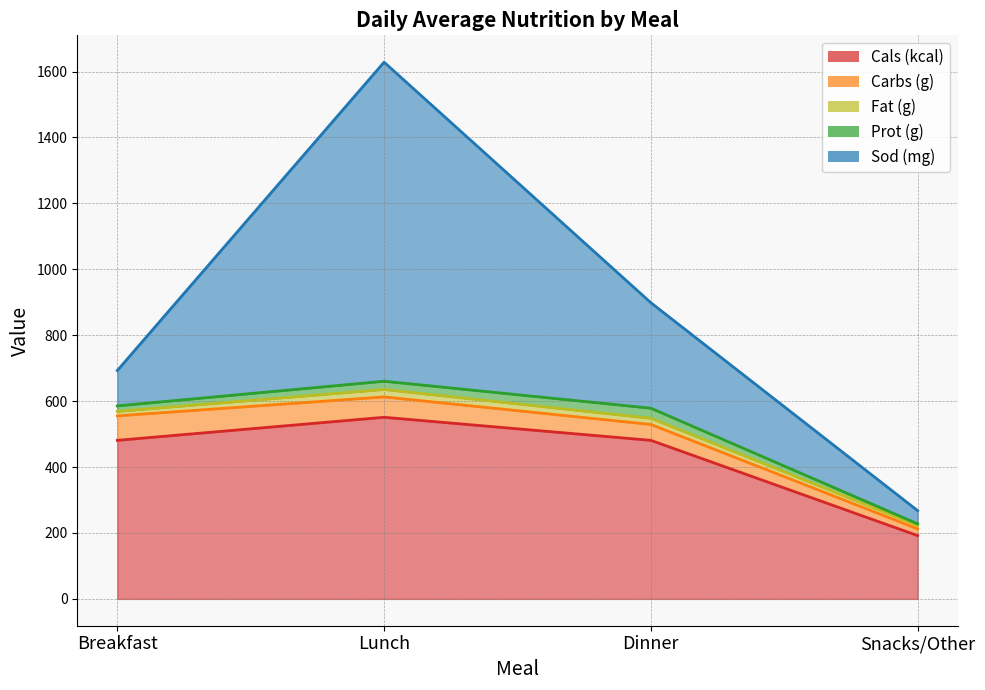

What is the label of the 3rd point from the right?

Lunch